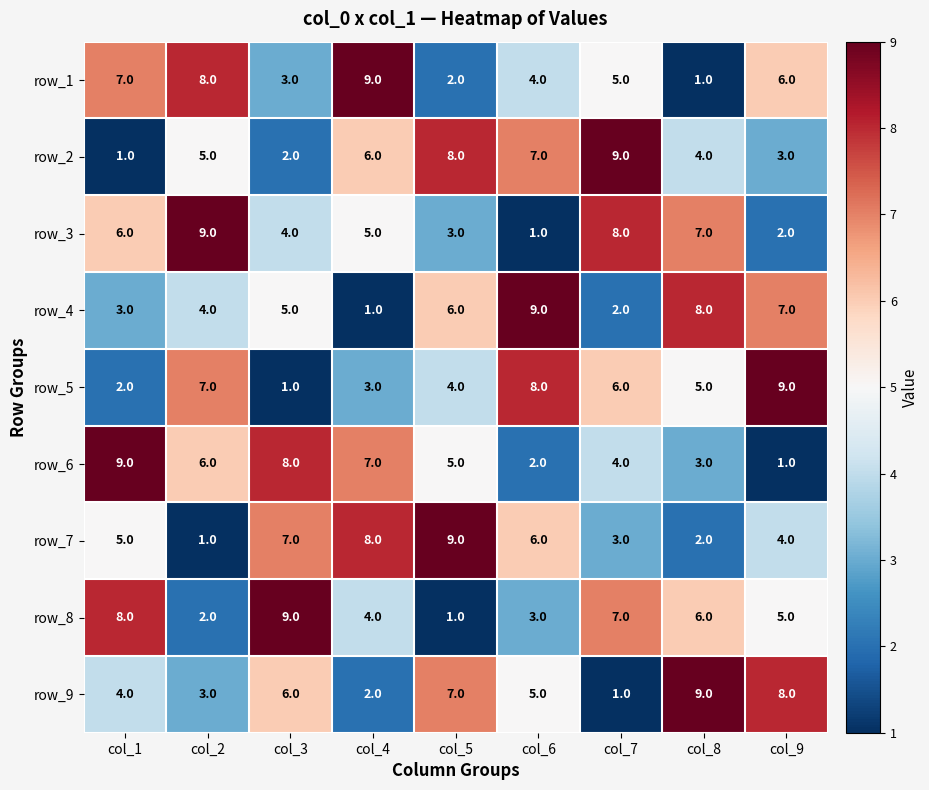

List the labels in order of row_1 value, smallest first.

col_8, col_5, col_3, col_6, col_7, col_9, col_1, col_2, col_4